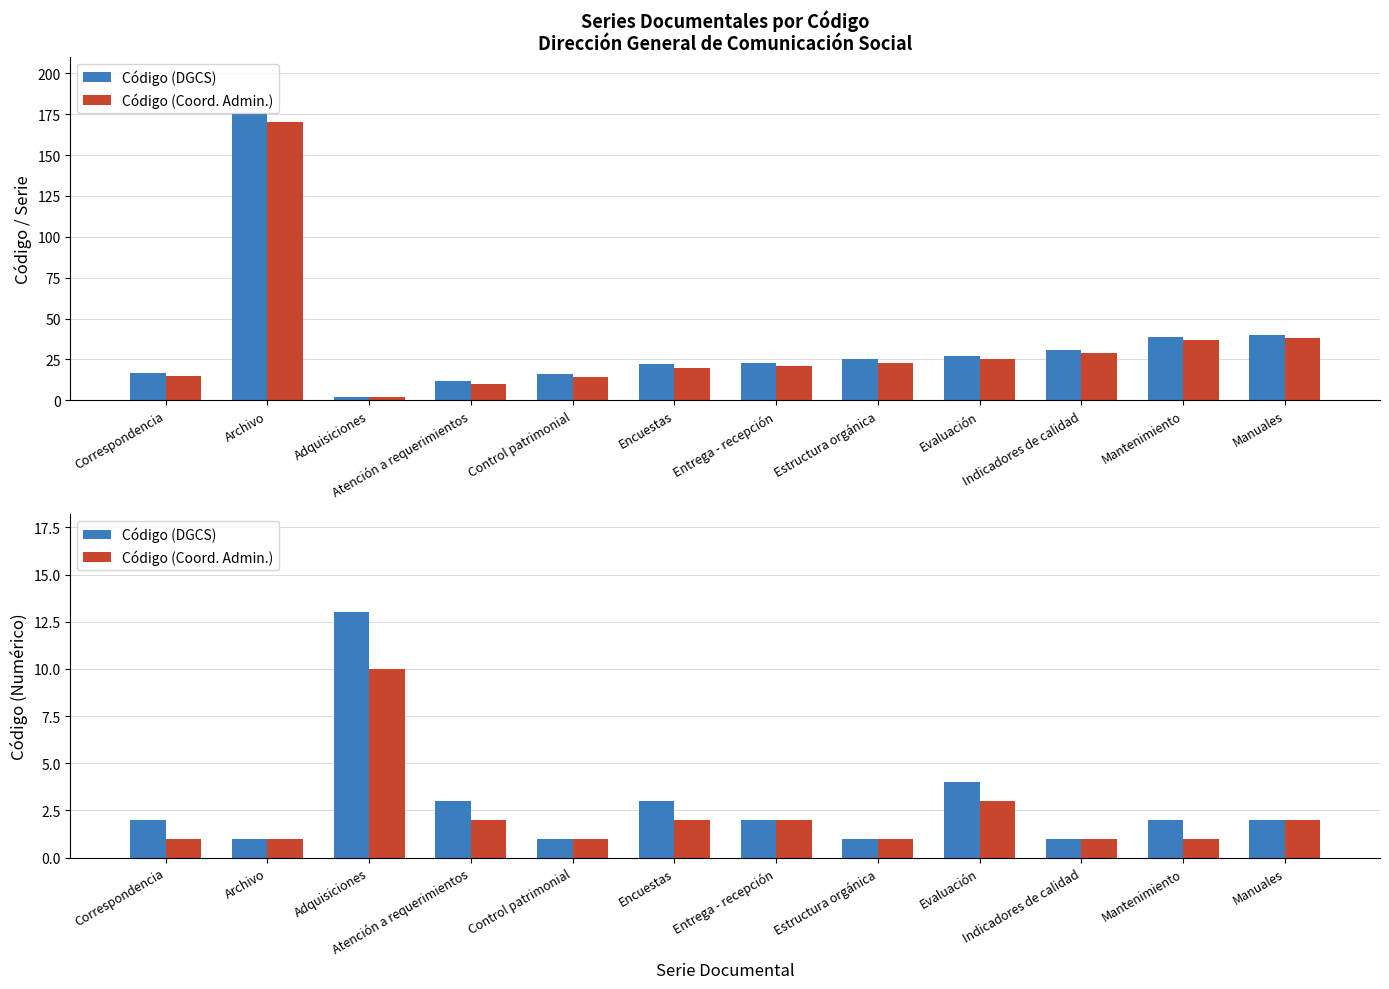

Which series has the largest total across all categories?

Código (DGCS)